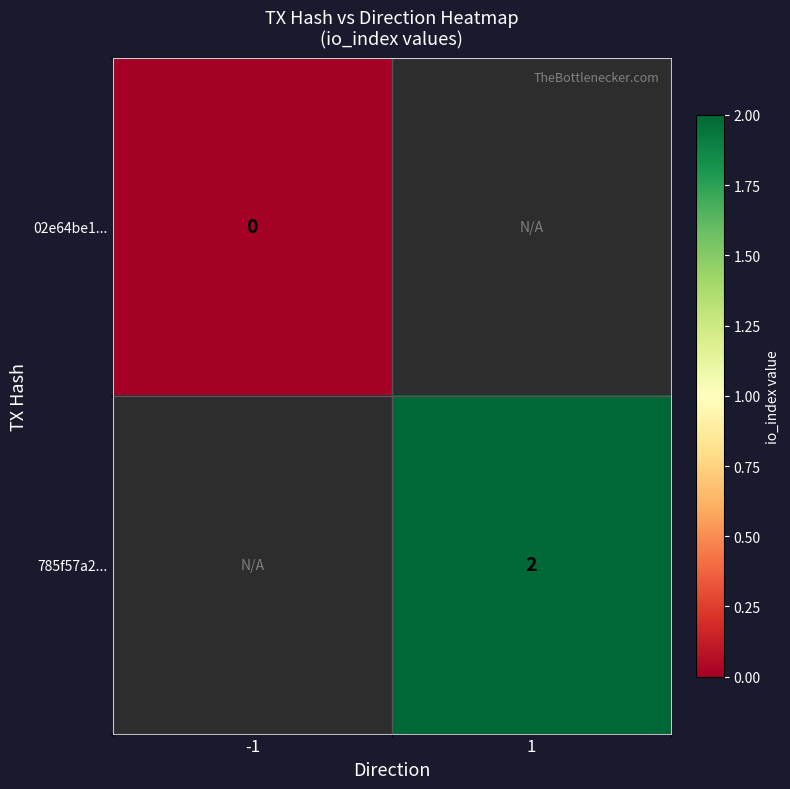

Rank the categories by 785f57a2... value from lowest to highest.

-1, 1